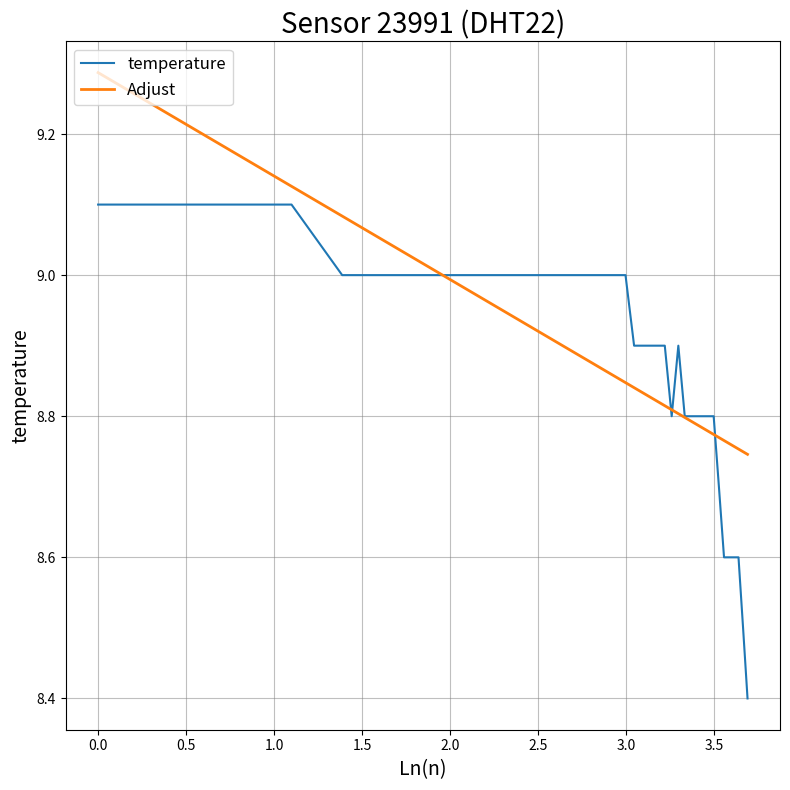

What is the minimum value shown in the chart?

8.4